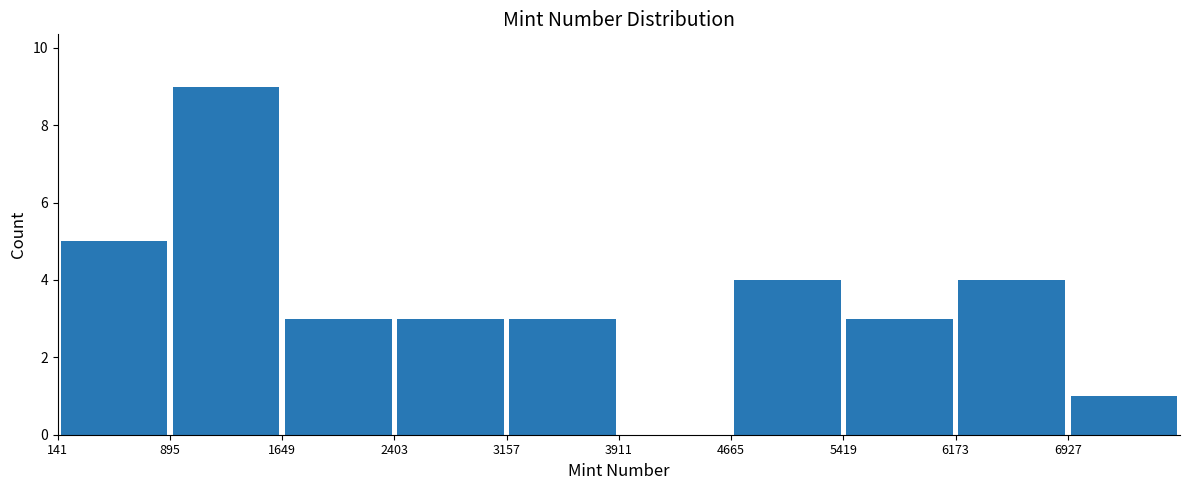

Reading left to right, transcribe this chart: for each bar, give the range it covers on the x-axis and its height. Neither the bar edges nor the heights are printed on the chart, so give them approximately, as read against the axes.

100 to 900: 5
900 to 1600: 9
1600 to 2400: 3
2400 to 3200: 3
3200 to 3900: 3
3900 to 4700: 0
4700 to 5400: 4
5400 to 6200: 3
6200 to 6900: 4
6900 to 7700: 1